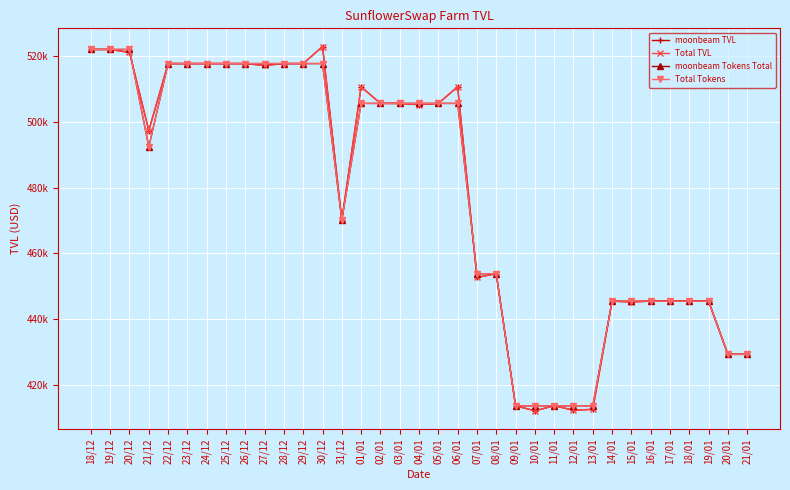

What is the difference between the moonbeam Tokens Total values at 20/01 and 26/12?

88406.3